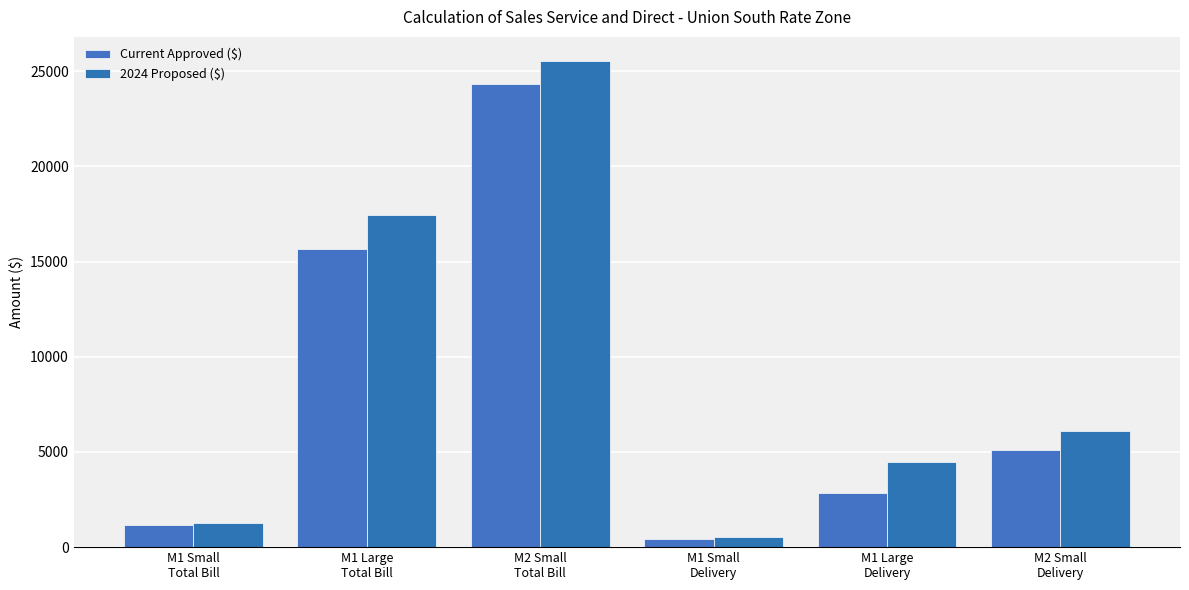

What is the label of the 1st bar from the left?

M1 Small
Total Bill